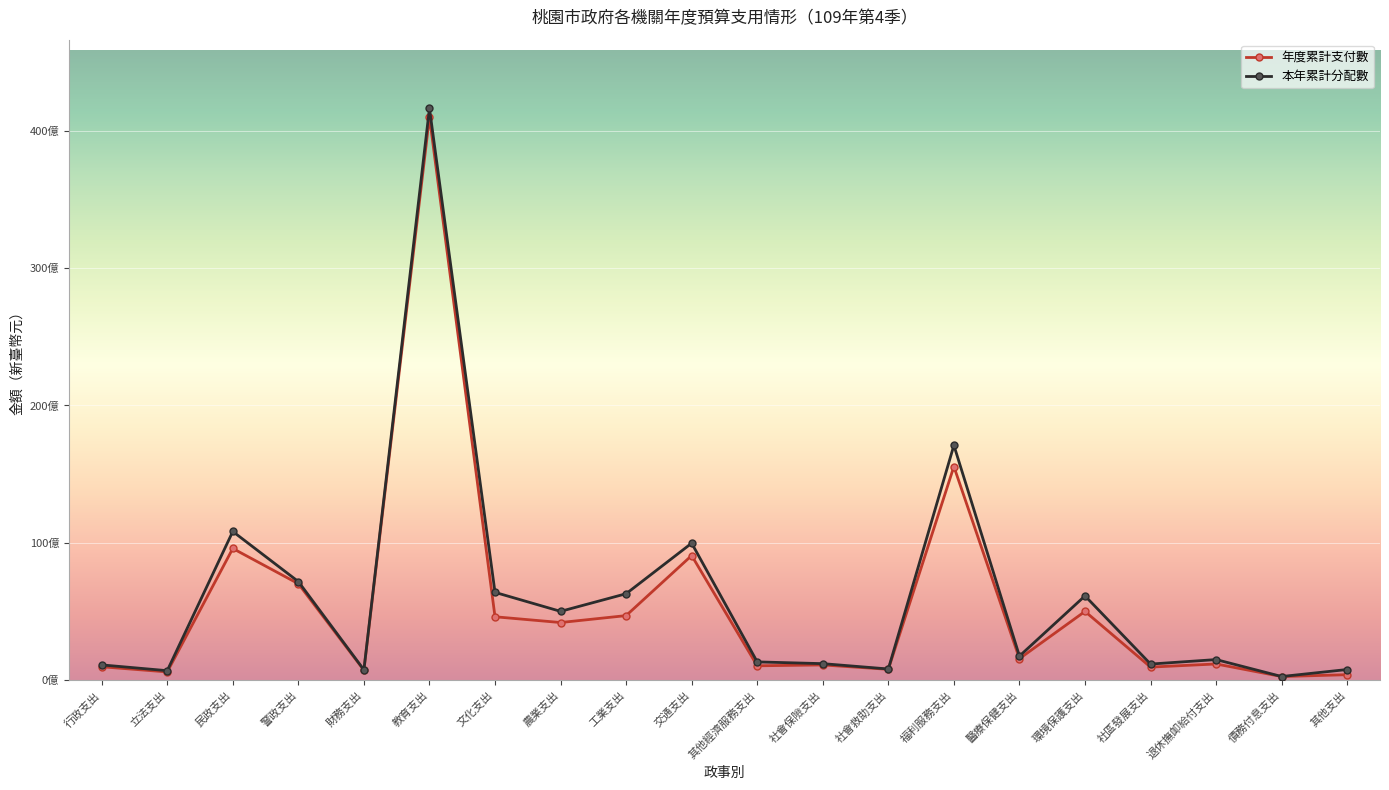

At 福利服務支出, list the series in order from largest to smallest.

本年累計分配數, 年度累計支付數